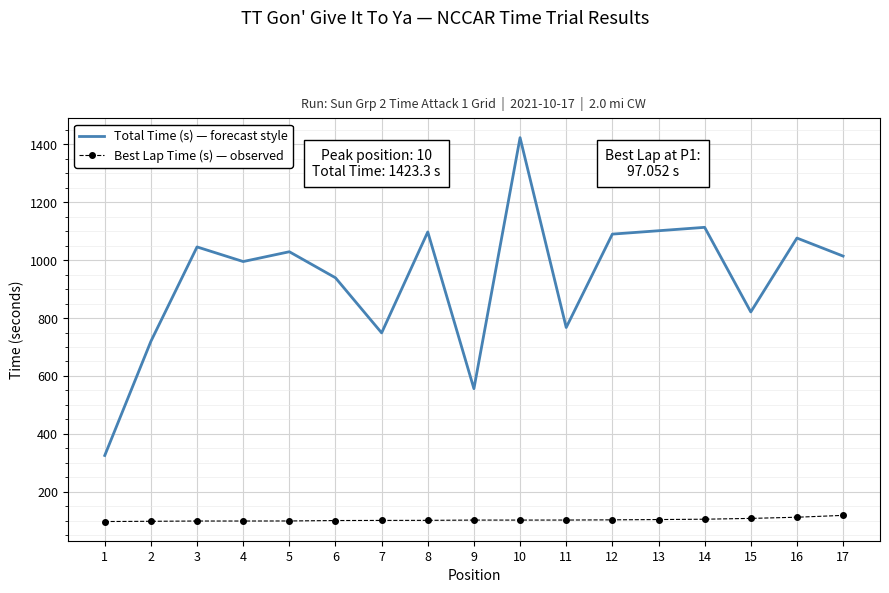

At 16, list the series in order from largest to smallest.

Total Time (s) — forecast style, Best Lap Time (s) — observed